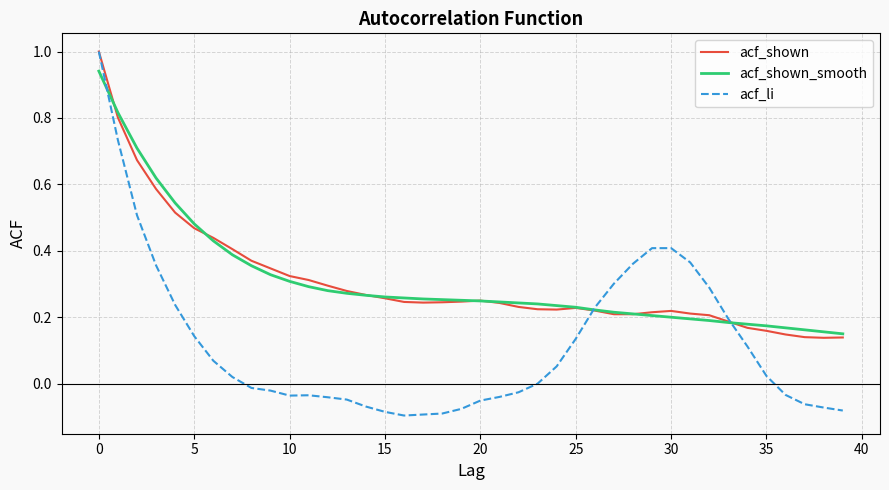

Which series has the widest spread of values?

acf_li